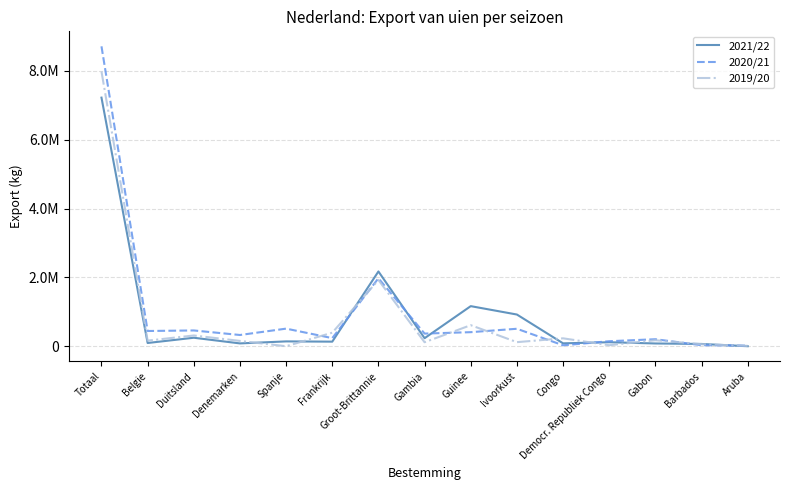

Is it true that 2021/22 equals 20051 at Denemarken?

False